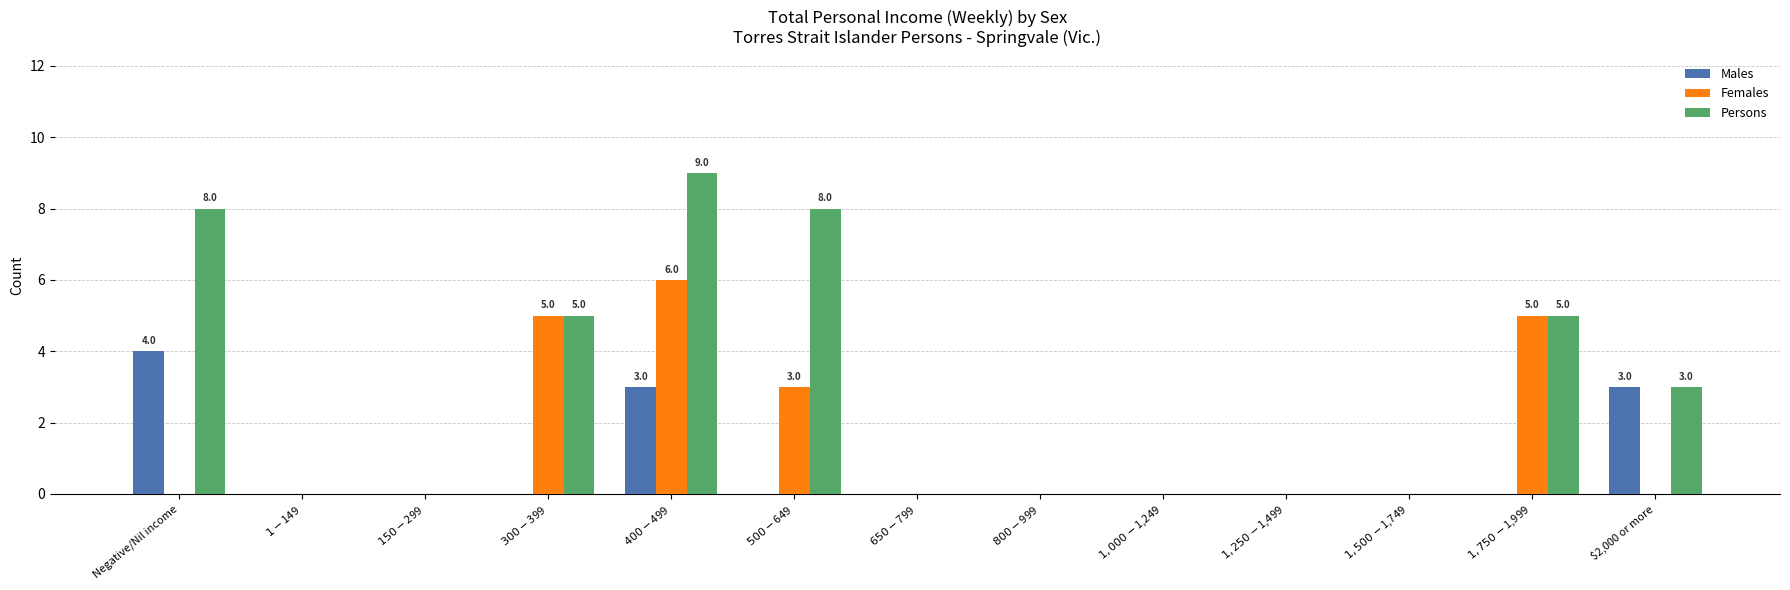

Count the number of data series in this chart.

3